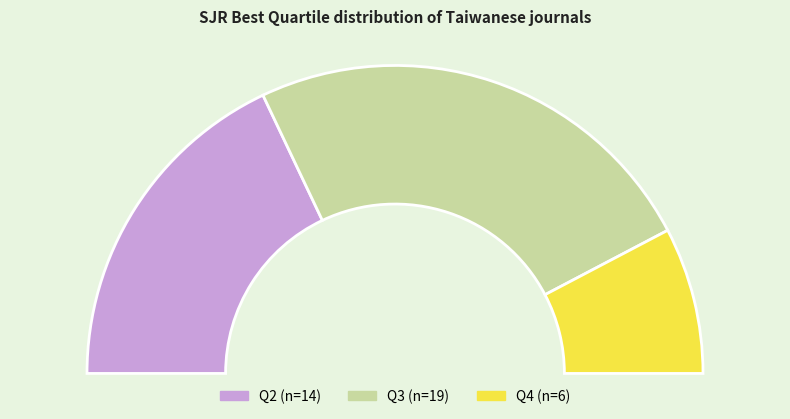

Approximately how many times larger is the value at Q2 compared to Q4?

2.3